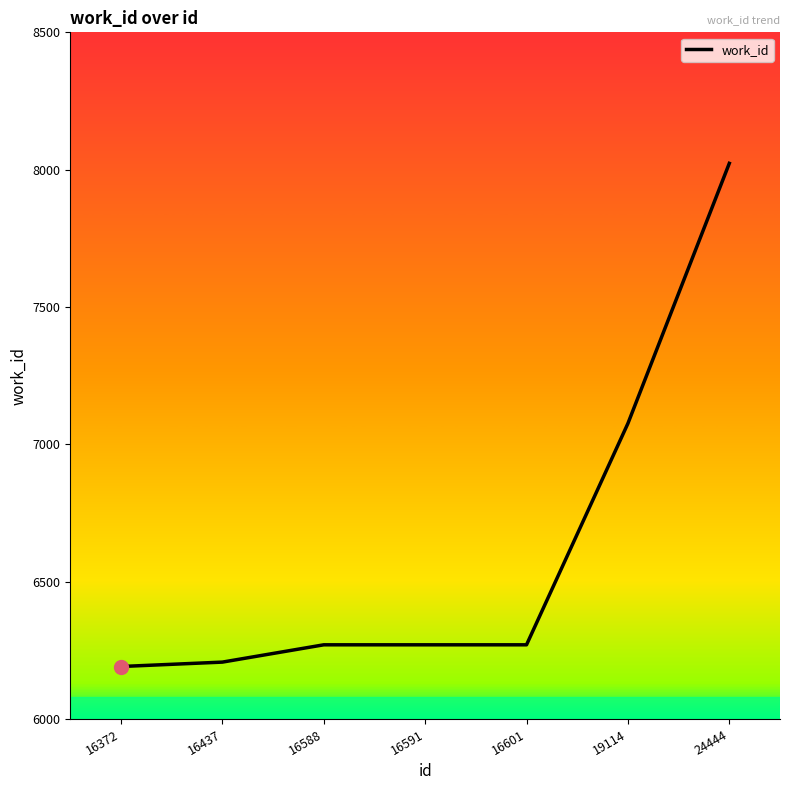

At which label is the value closest to 7107?

19114